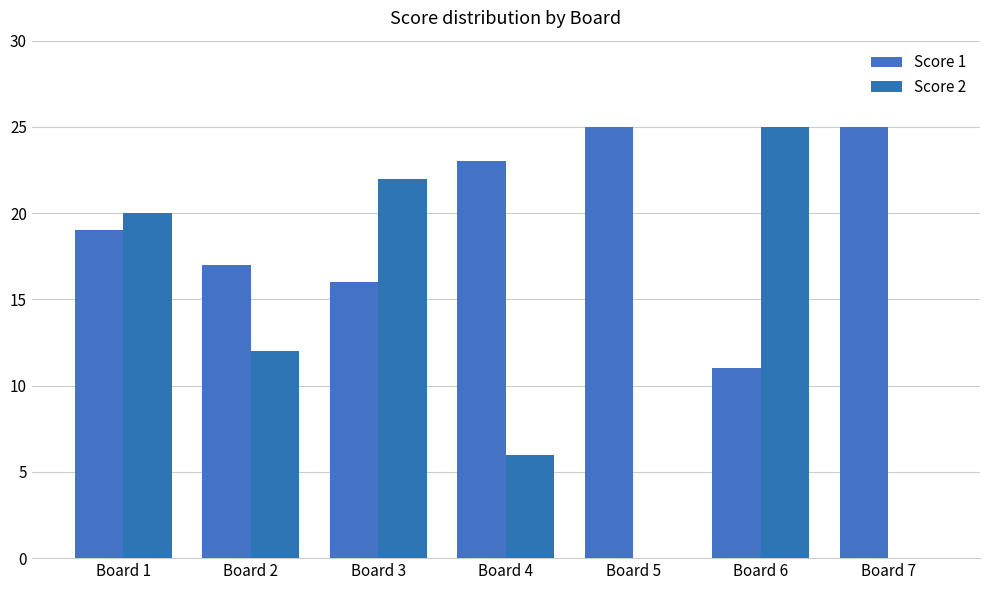

The Score 2 series shows 25 at Board 6. True or false?

True